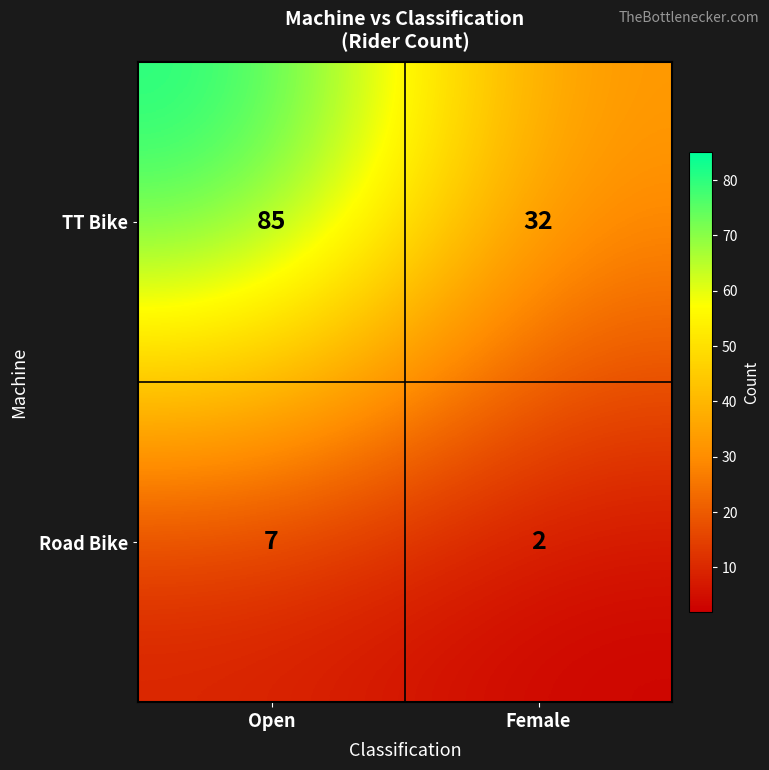

Which series has the largest range (max minus min)?

TT Bike